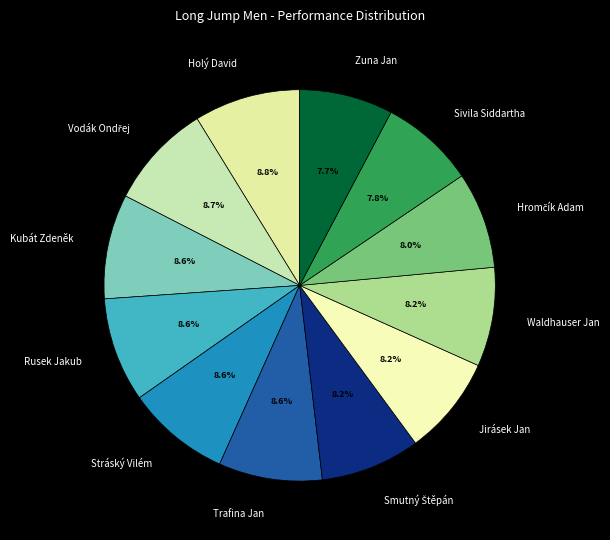

What percentage is NOT represented by Kubát Zdeněk?

91.4%